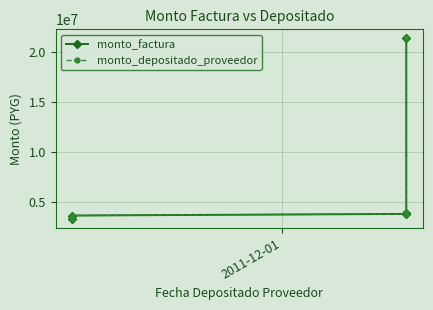

What is the label of the 5th point from the right?

2011-12-01